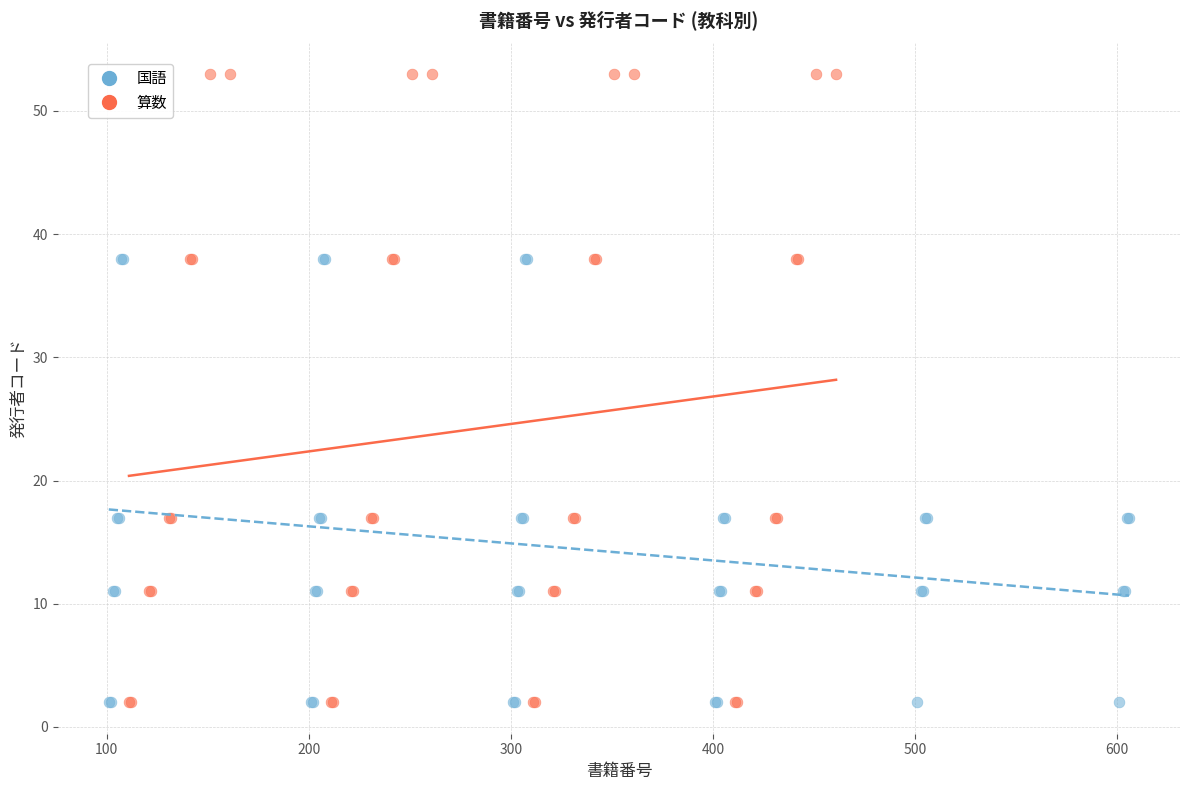

Which series reaches the maximum Y coordinate?

算数